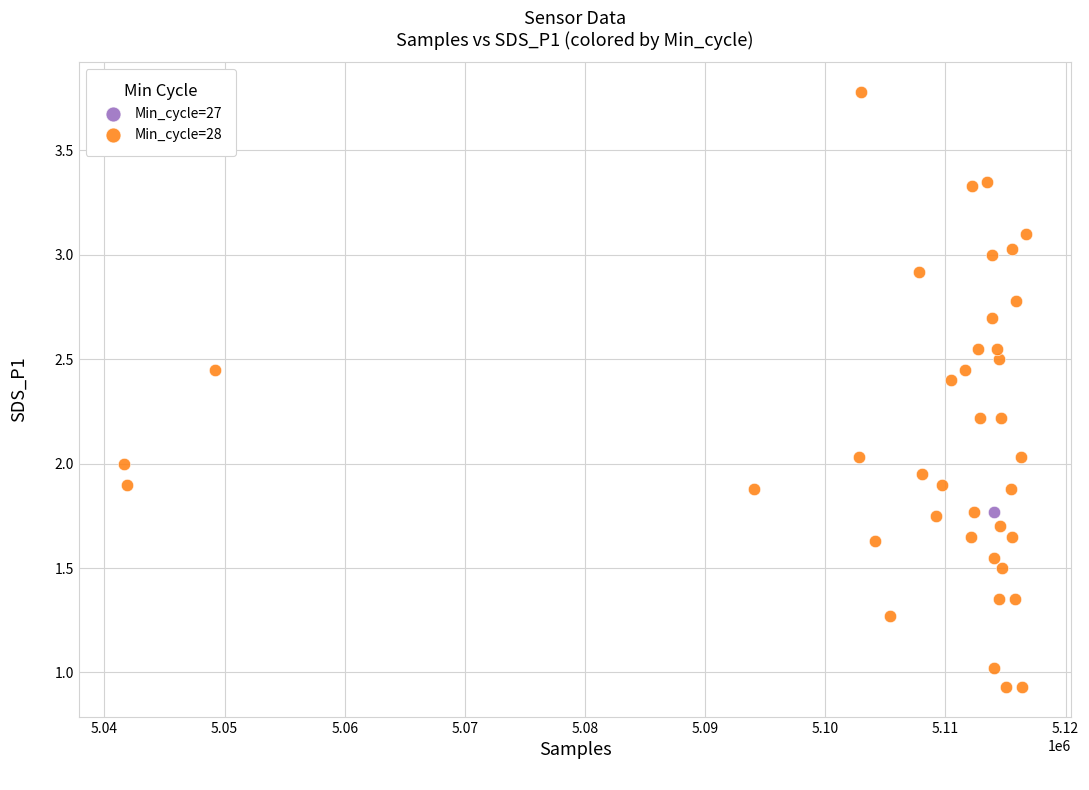

What are all the series names shown in the legend?

Min_cycle=27, Min_cycle=28